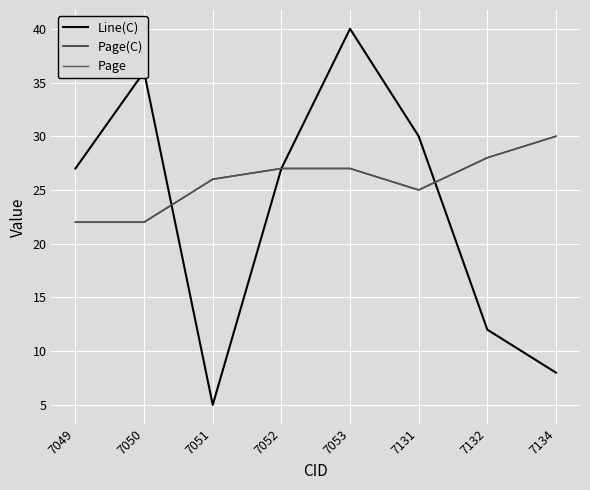

What is the smallest value displayed?

5